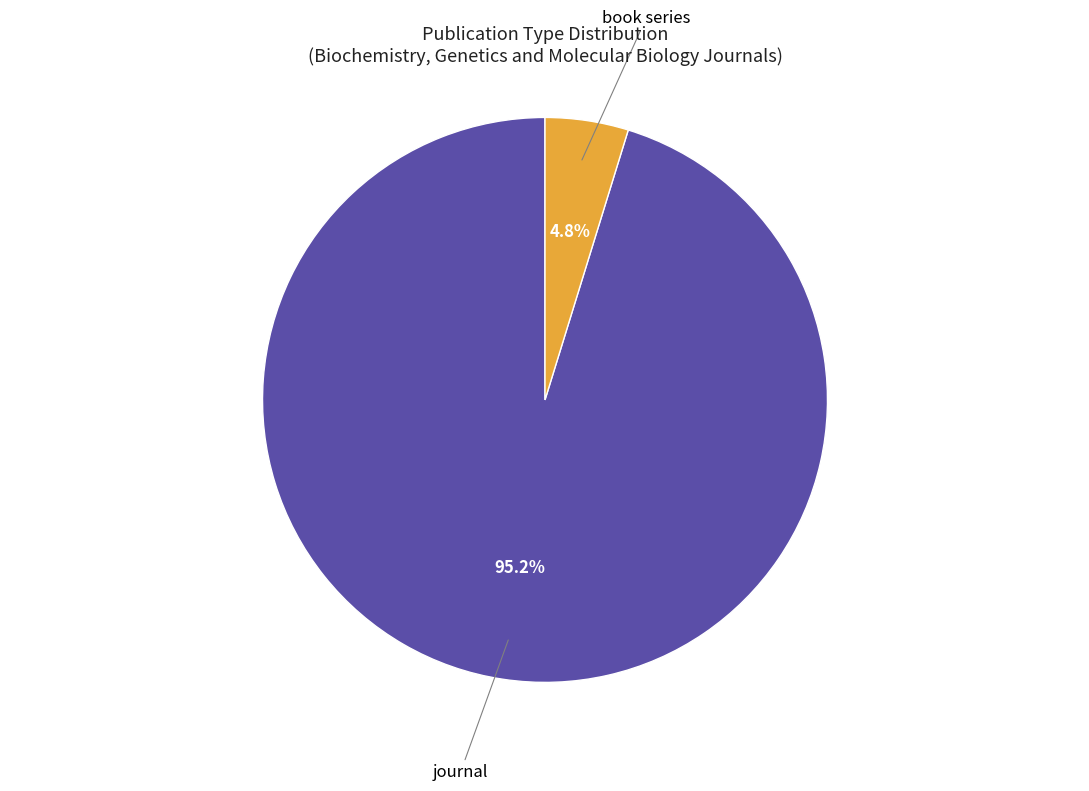

Between journal and book series, which is larger?

journal